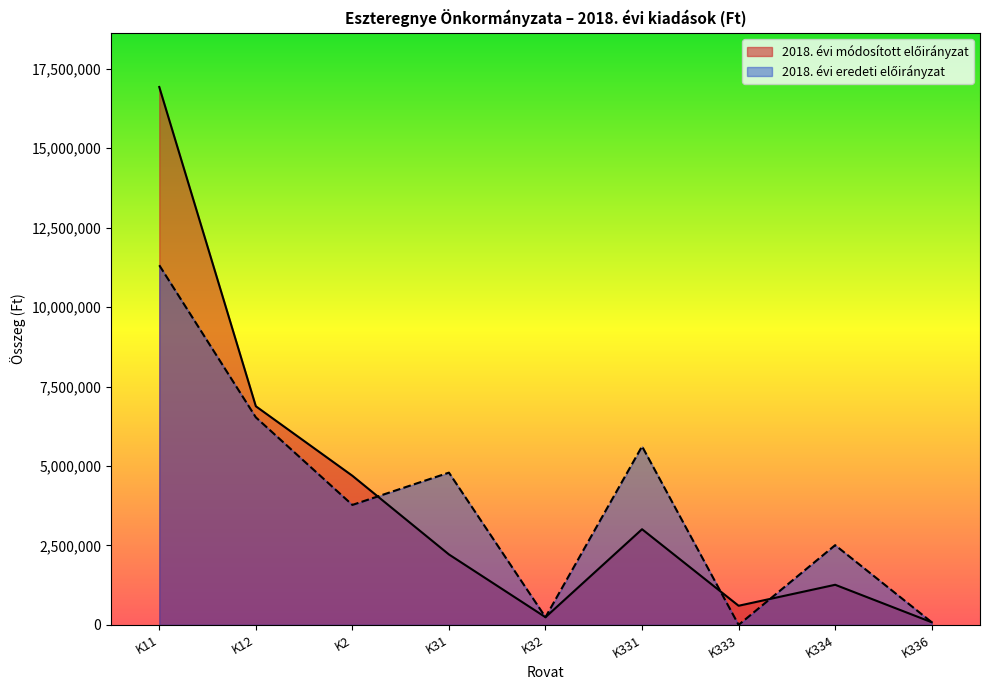

Which series changed the most between K11 and K334?

2018. évi módosított előirányzat